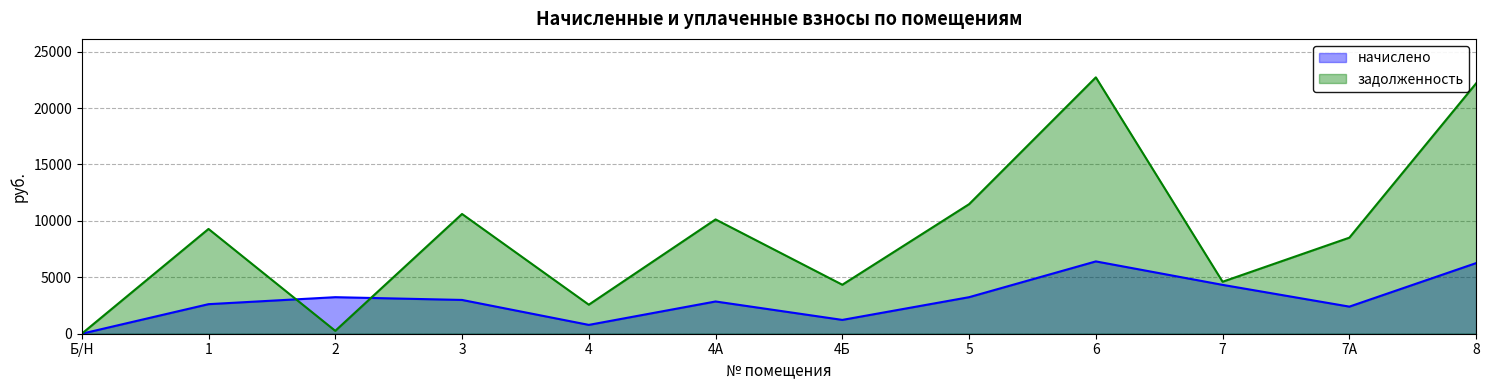

At which category is the sum across all series the highest?

6